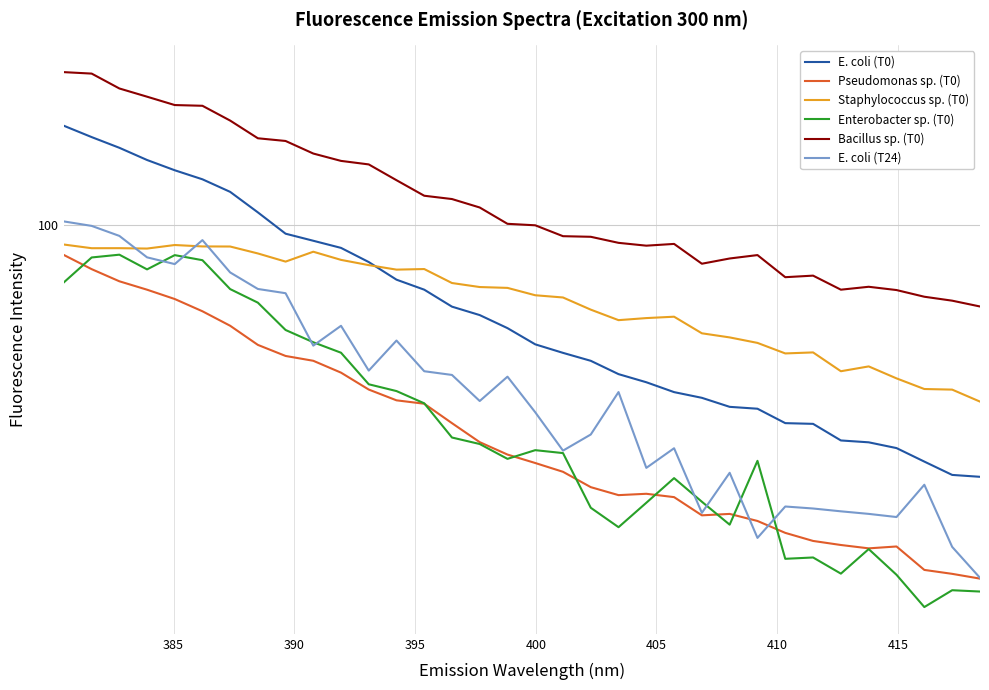

The value of E. coli (T24) at 420 is 128.9. True or false?

False